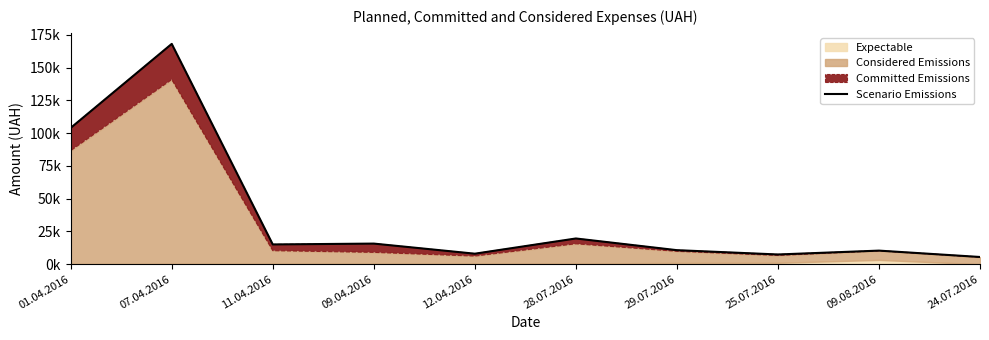

Approximately how many times larger is the value at 09.04.2016 compared to 09.08.2016?

1.5